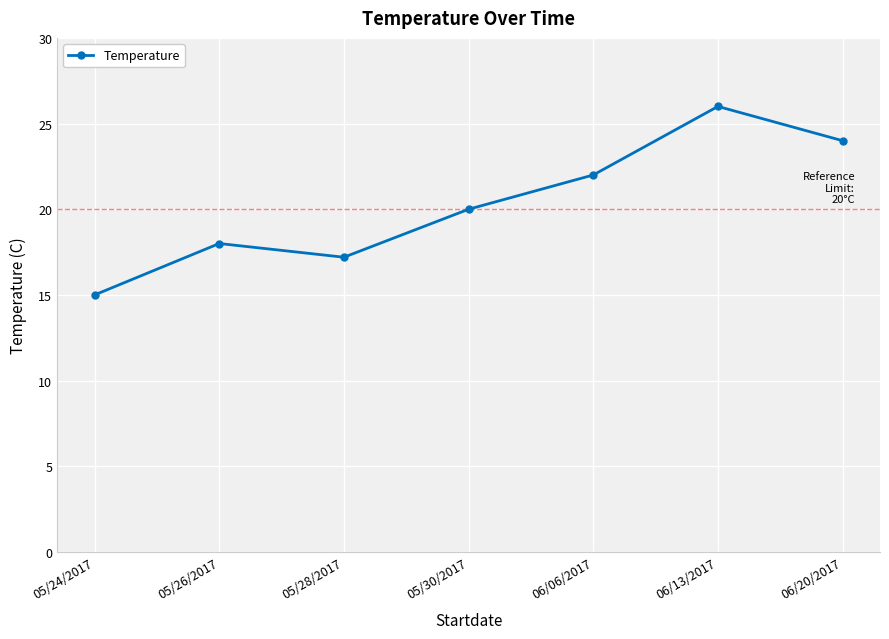

At which category does the chart reach its peak across all series?

06/13/2017